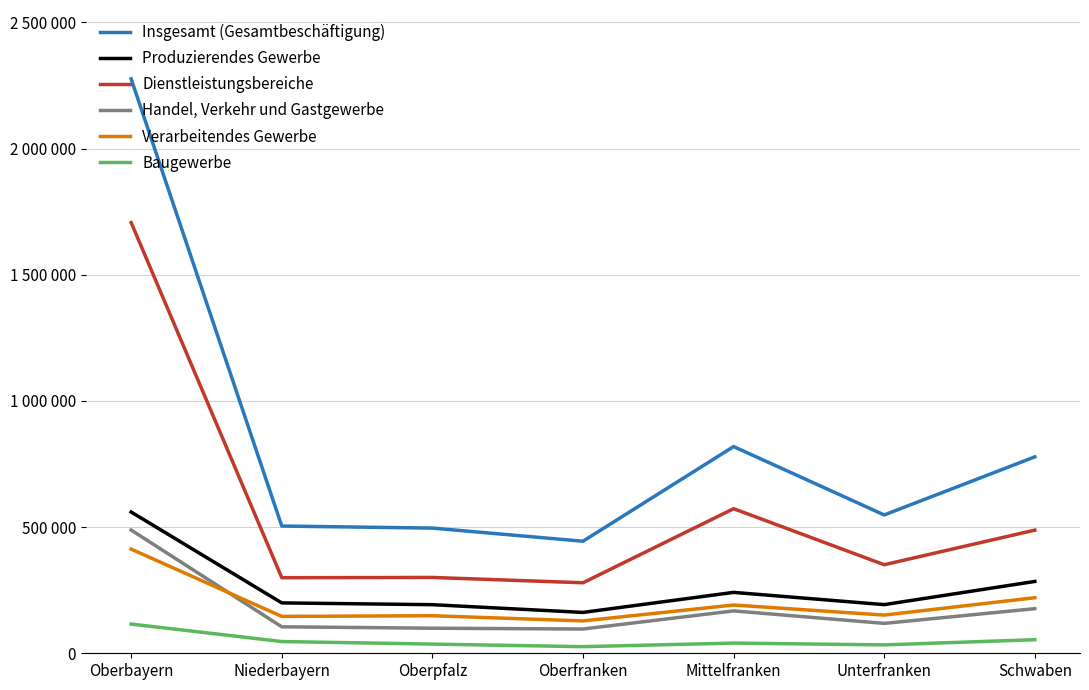

At which label does Insgesamt (Gesamtbeschäftigung) first exceed 548160?

Oberbayern